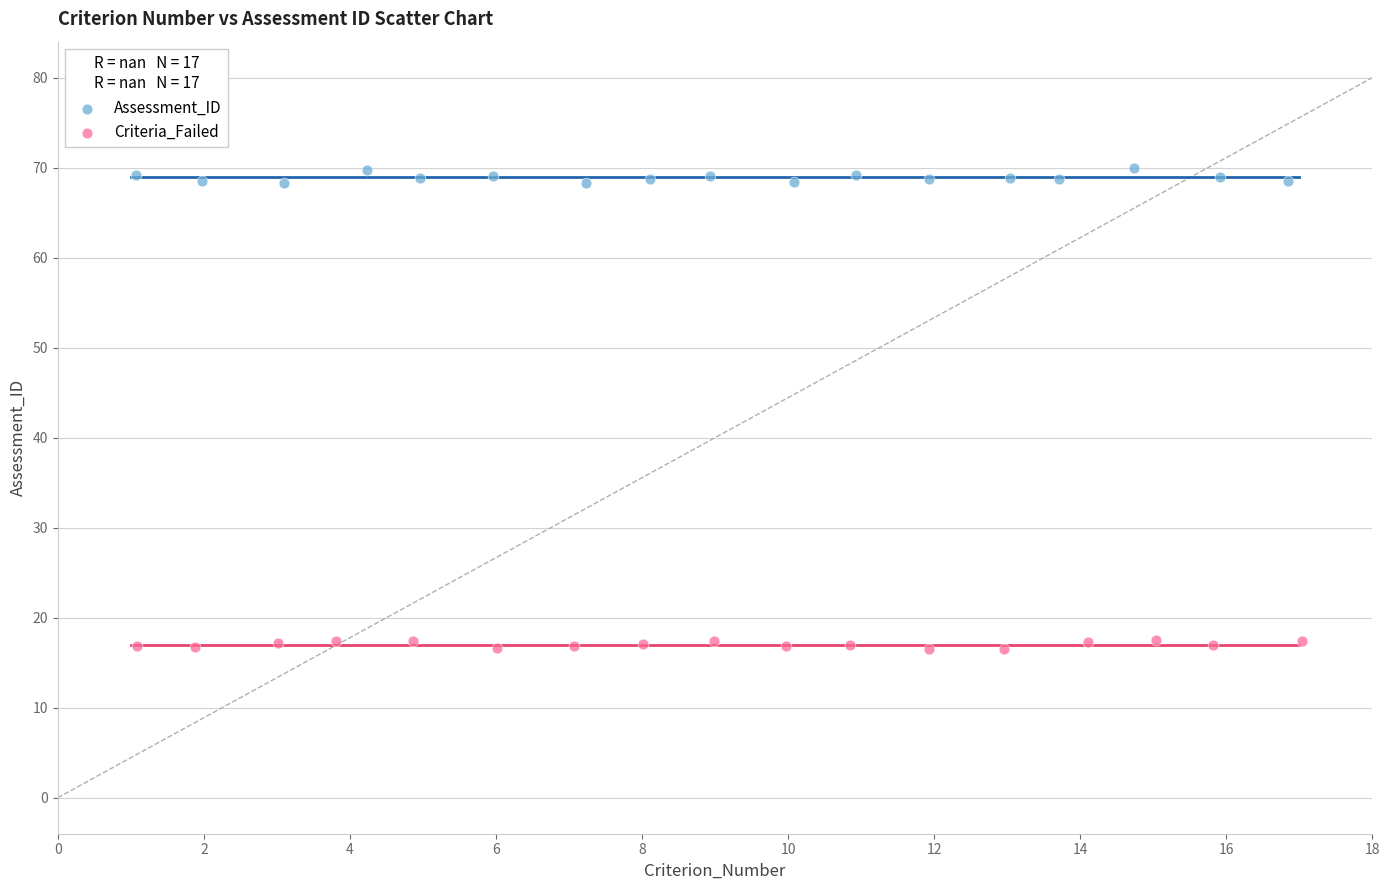

Which series reaches the maximum Y coordinate?

Assessment_ID